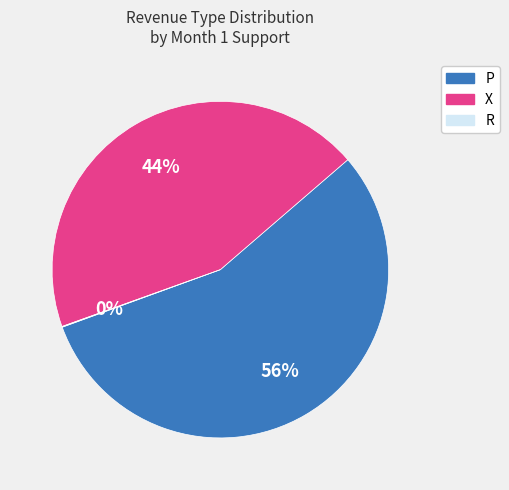

To the nearest percent, what is the average slice percentage?

33%